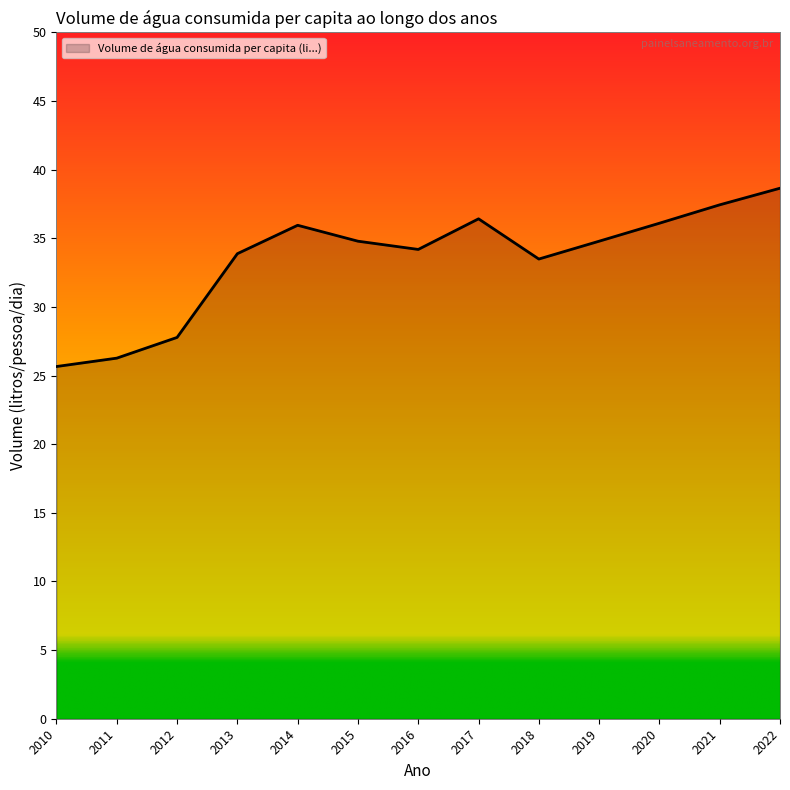

At which category does the data reach its first local valley?

2016